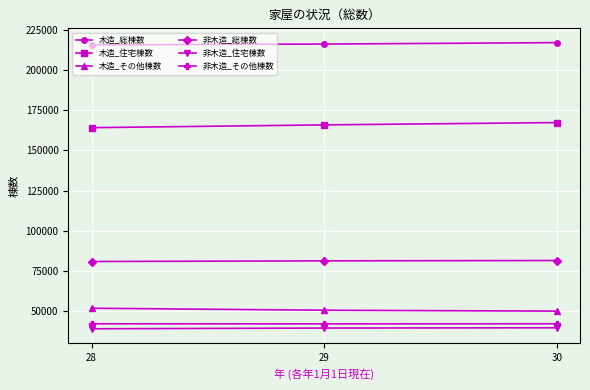

The value of 木造_住宅棟数 at 28 is 112498. True or false?

False